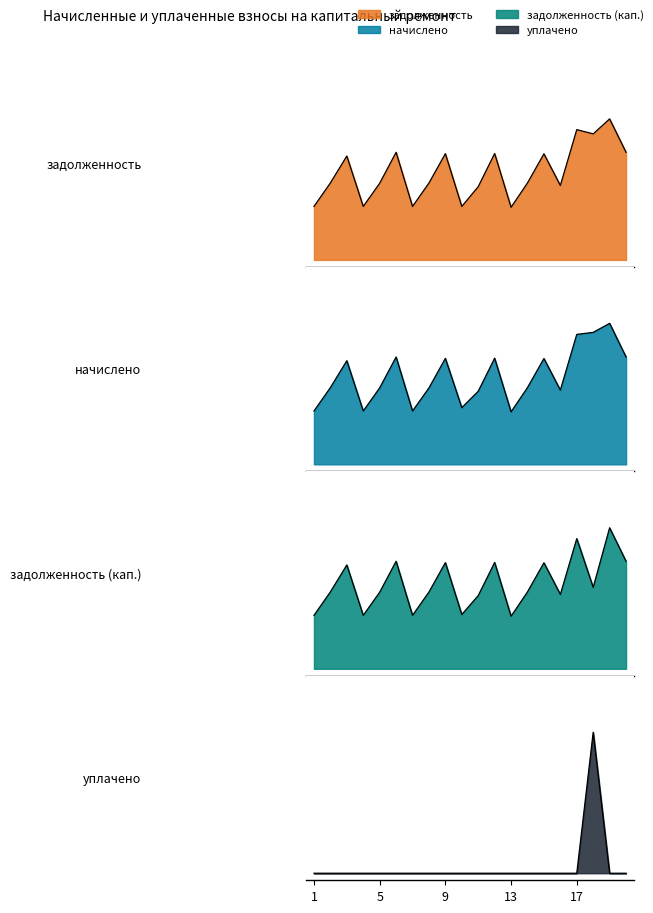

What is the difference between the maximum and minimum values in the задолженность series?

0.6